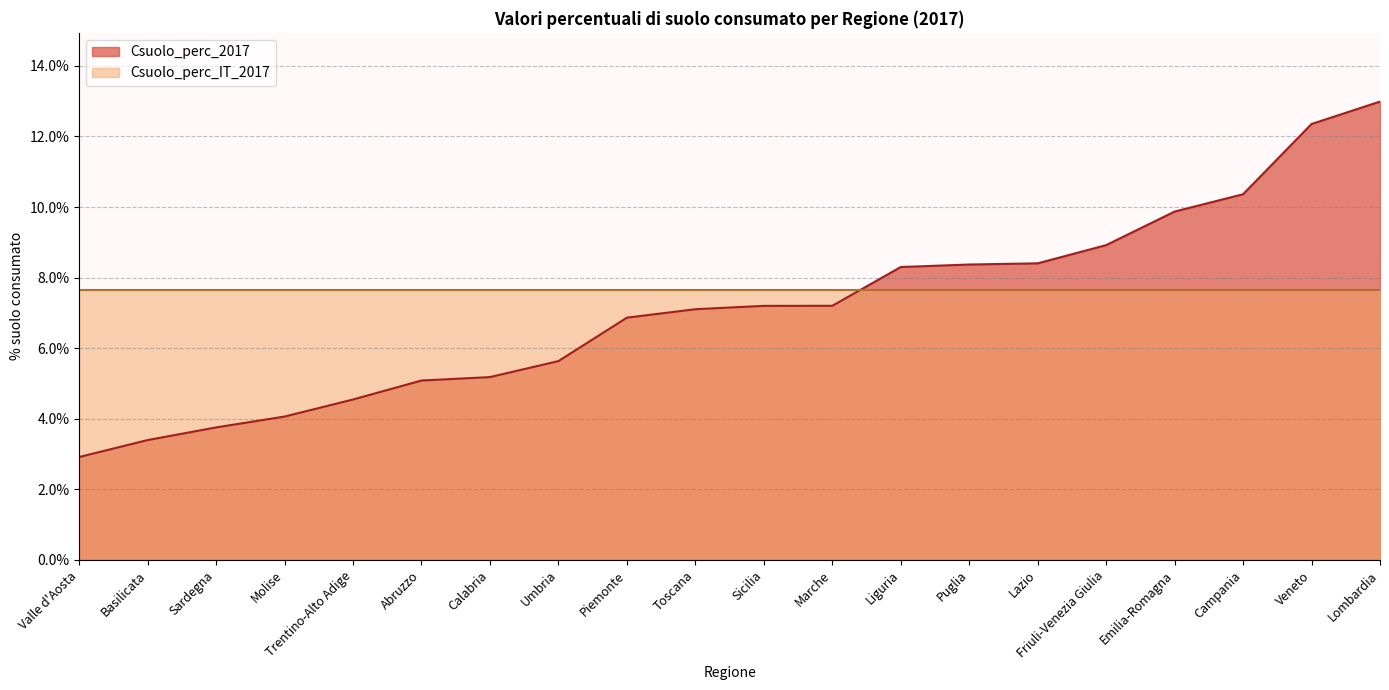

What is the difference between the values at Sardegna and Toscana?

3.4